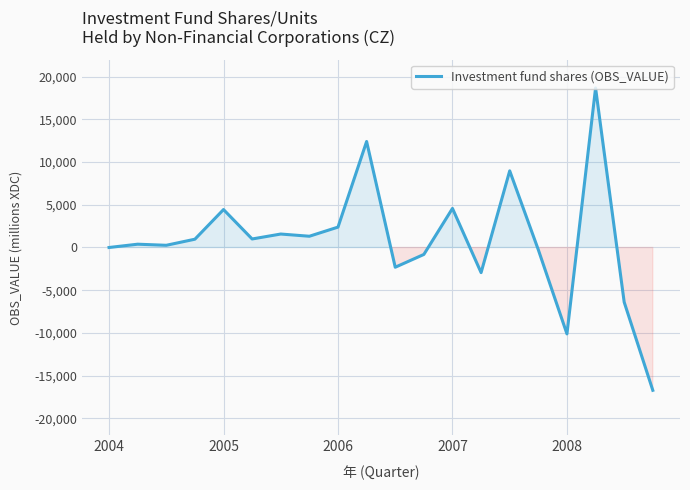

What is the maximum value shown in the chart?

18673